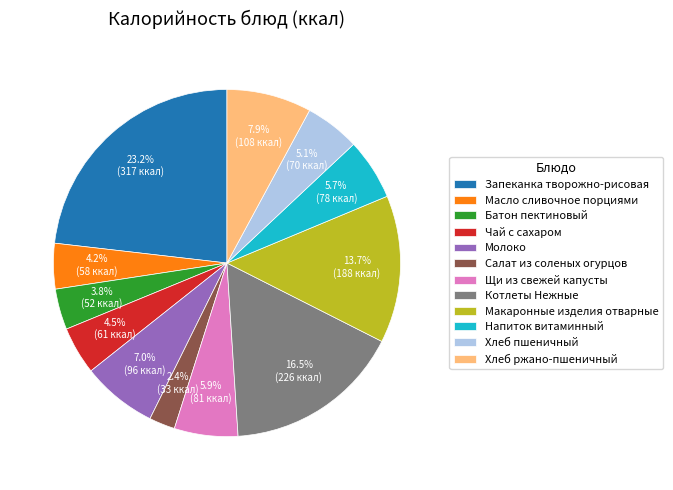

Is it true that Щи из свежей капусты is 19% of the pie?

False